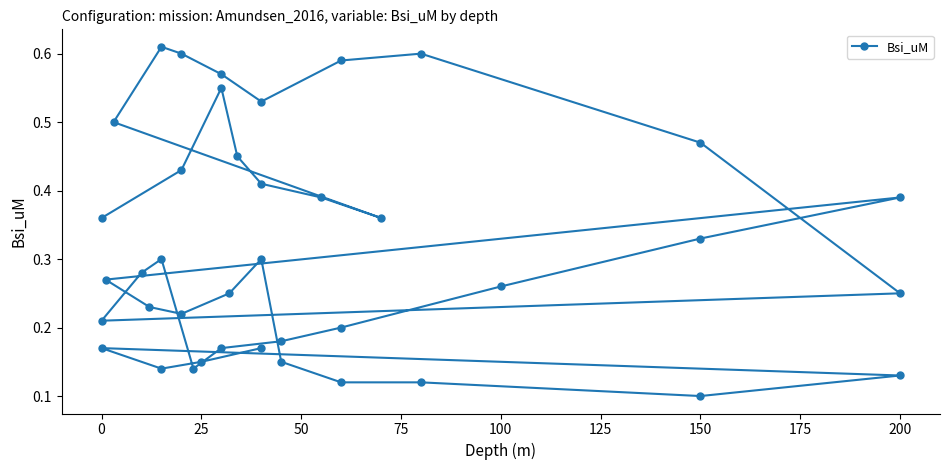

How many lines are shown in the chart?

1